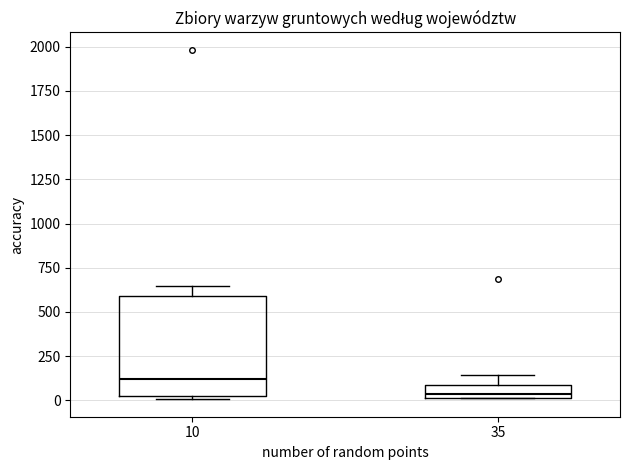

Which box has the lowest median line?

35